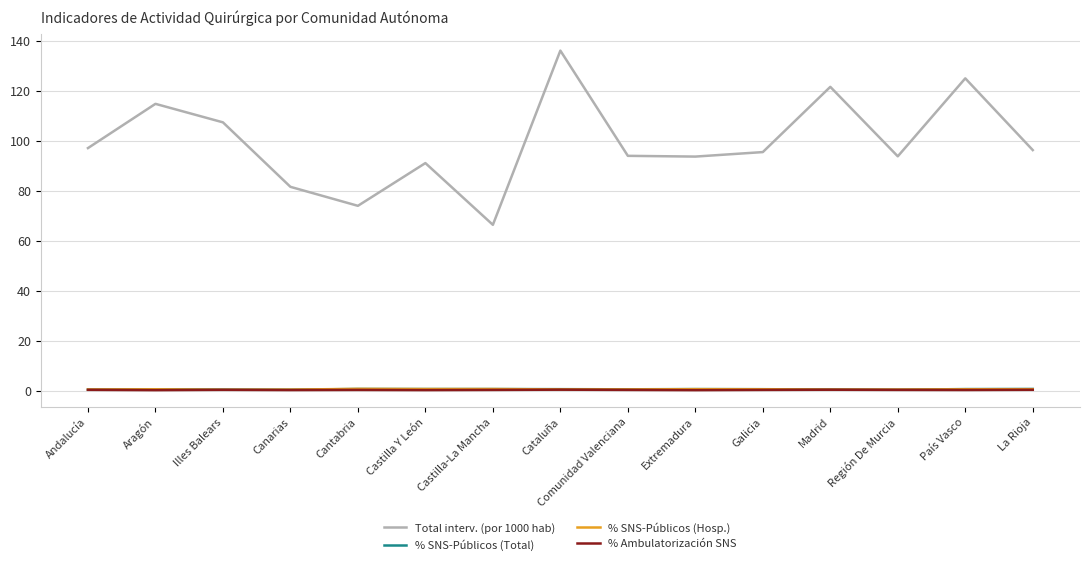

What is the maximum value shown in the chart?

136.2